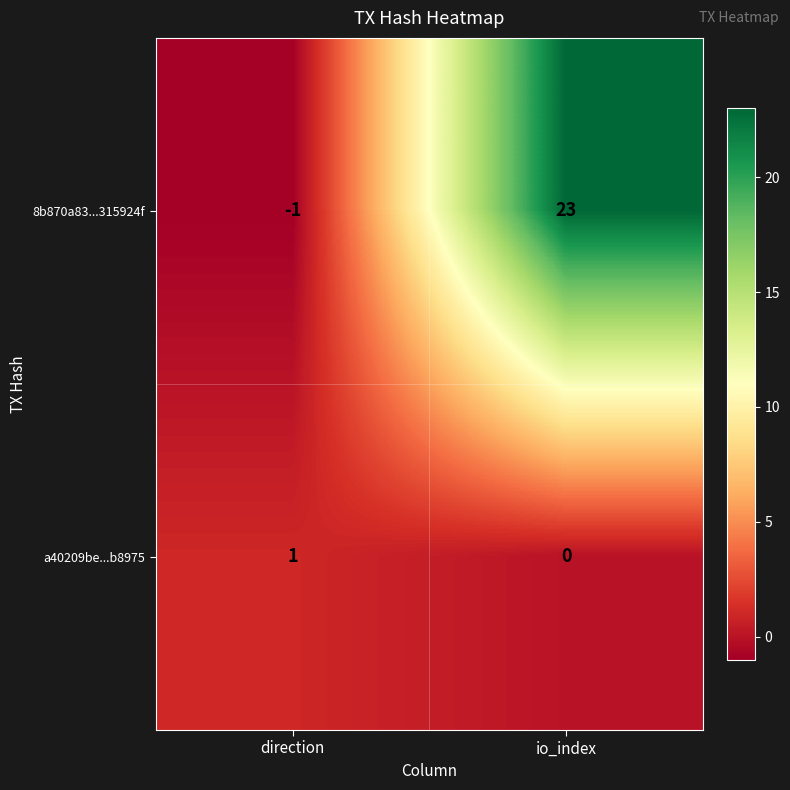

Count the number of categories in the chart.

2